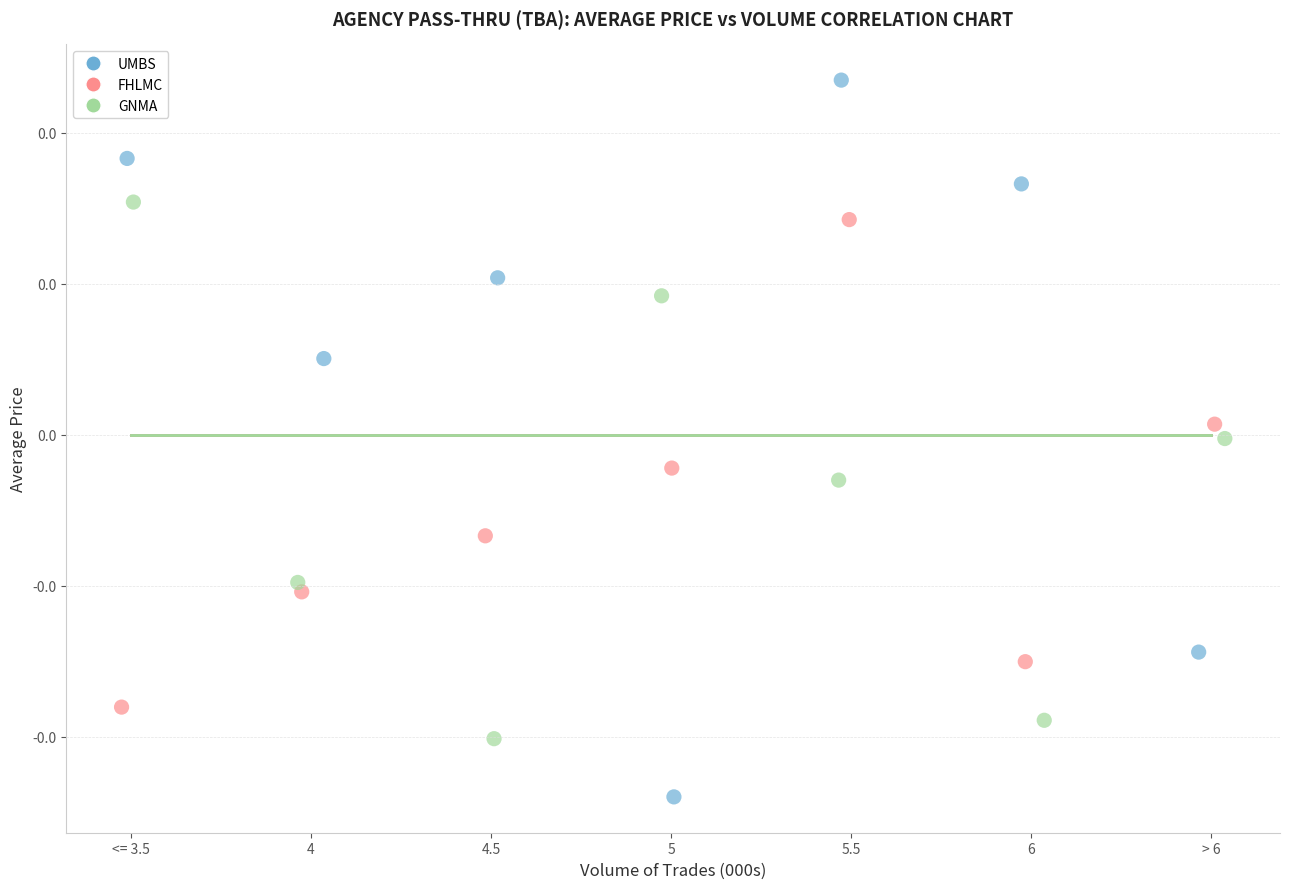

What are all the series names shown in the legend?

UMBS, FHLMC, GNMA